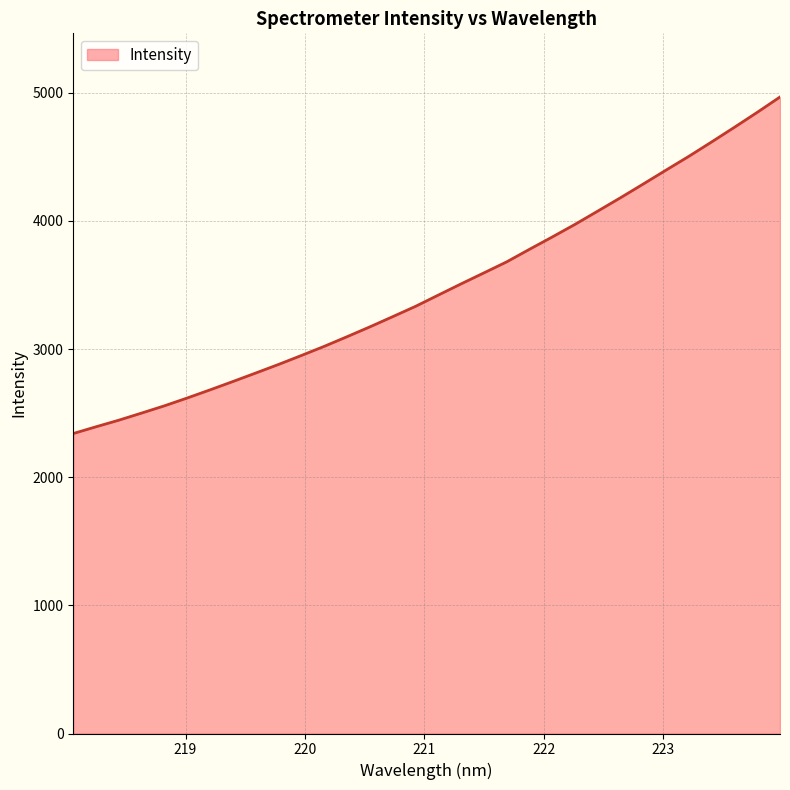

What is the greatest value displayed?

4967.0